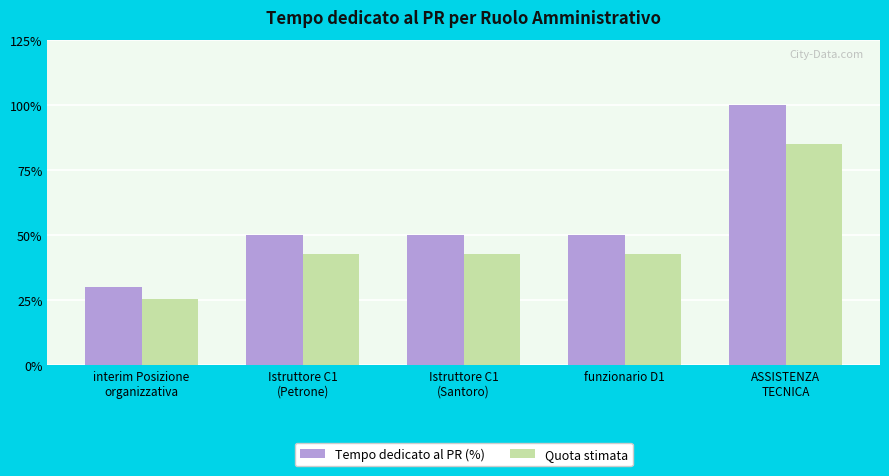

What are all the series names shown in the legend?

Tempo dedicato al PR (%), Quota stimata